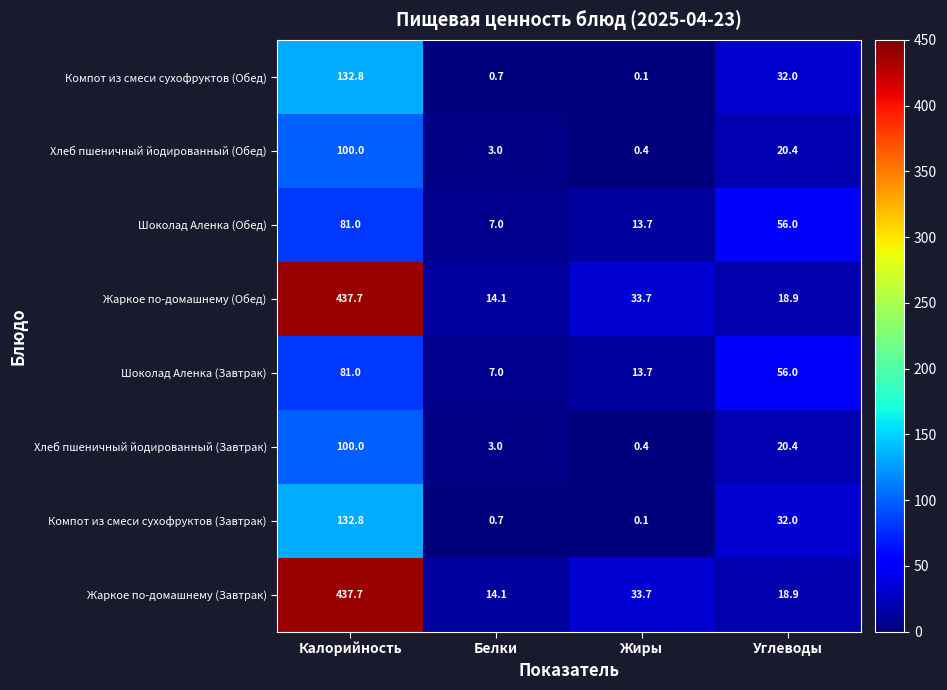

Rank the categories by Компот из смеси сухофруктов (Обед) value from highest to lowest.

Калорийность, Углеводы, Белки, Жиры